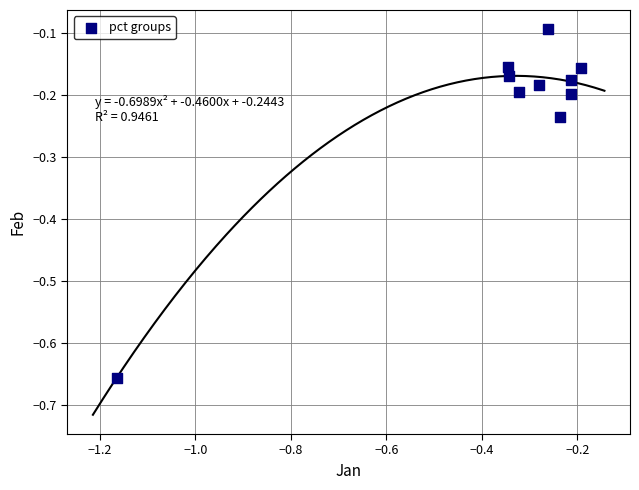

What is the average X value?

-0.4